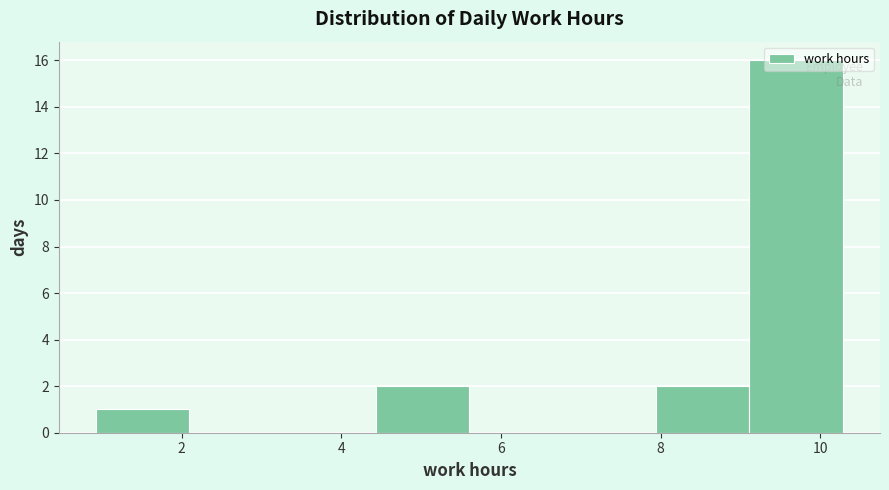

Reading left to right, transcribe this chart: for each bar, give the range it covers on the x-axis and its height. Neither the bar edges nor the heights are printed on the chart, so give them approximately, as read against the axes.

1.0 to 2.0: 1
2.0 to 3.2: 0
3.2 to 4.4: 0
4.4 to 5.6: 2
5.6 to 6.8: 0
6.8 to 8.0: 0
8.0 to 9.2: 2
9.2 to 10.2: 16